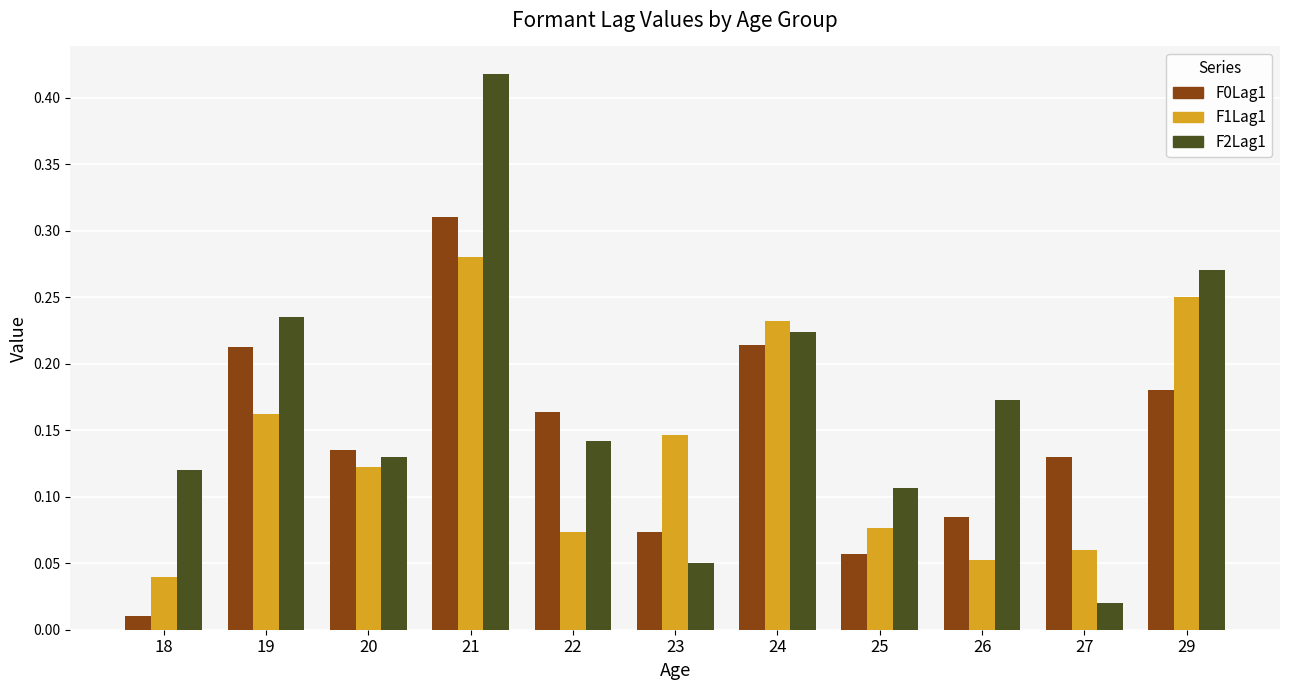

Which series has the largest range (max minus min)?

F2Lag1